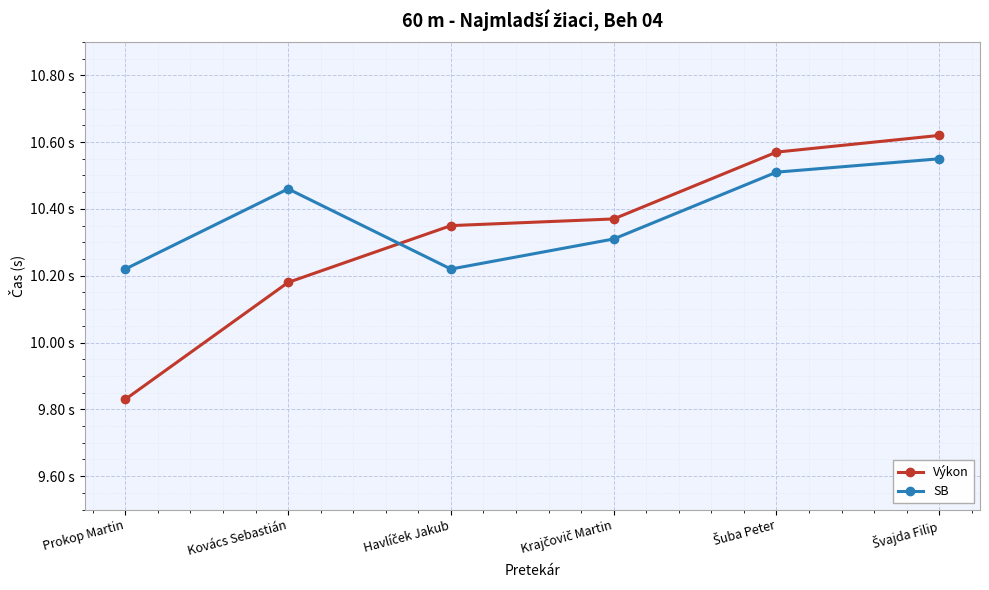

What is the spread (max minus min) of values at Prokop Martin?

0.4